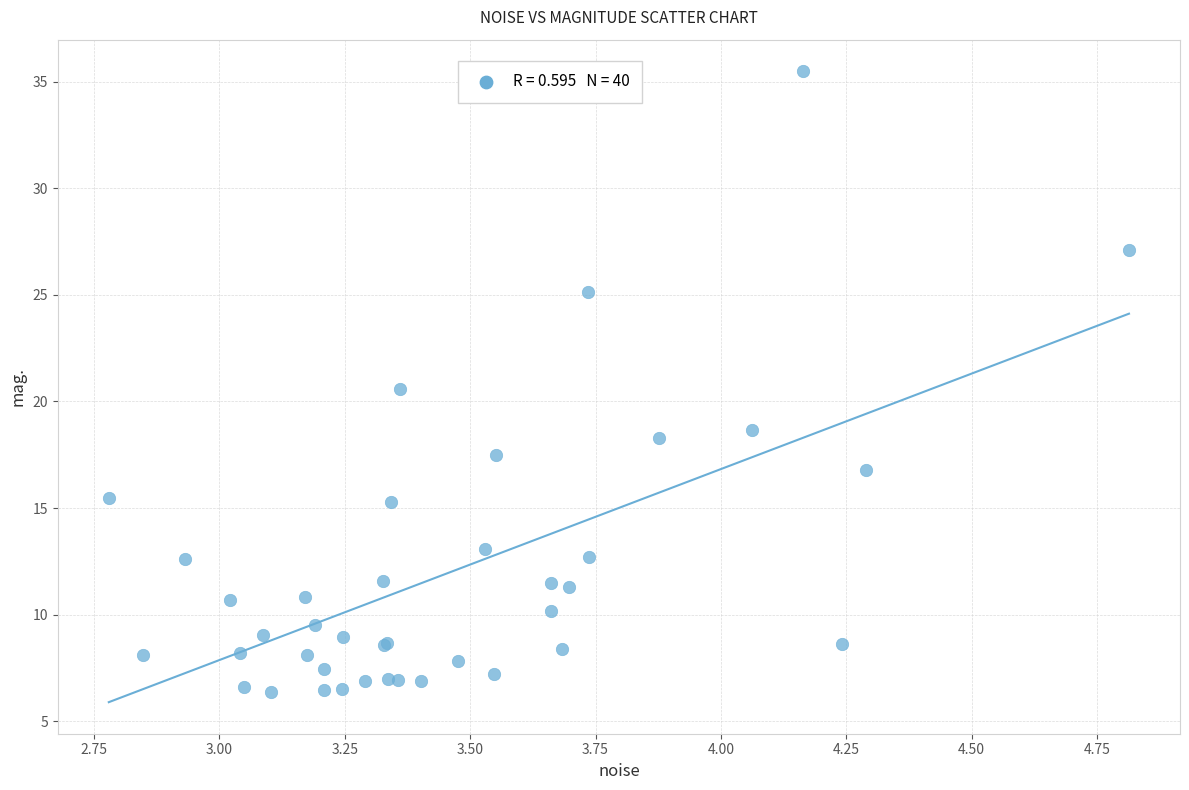

What Y value in the scatter plot is closest to 20?

20.6